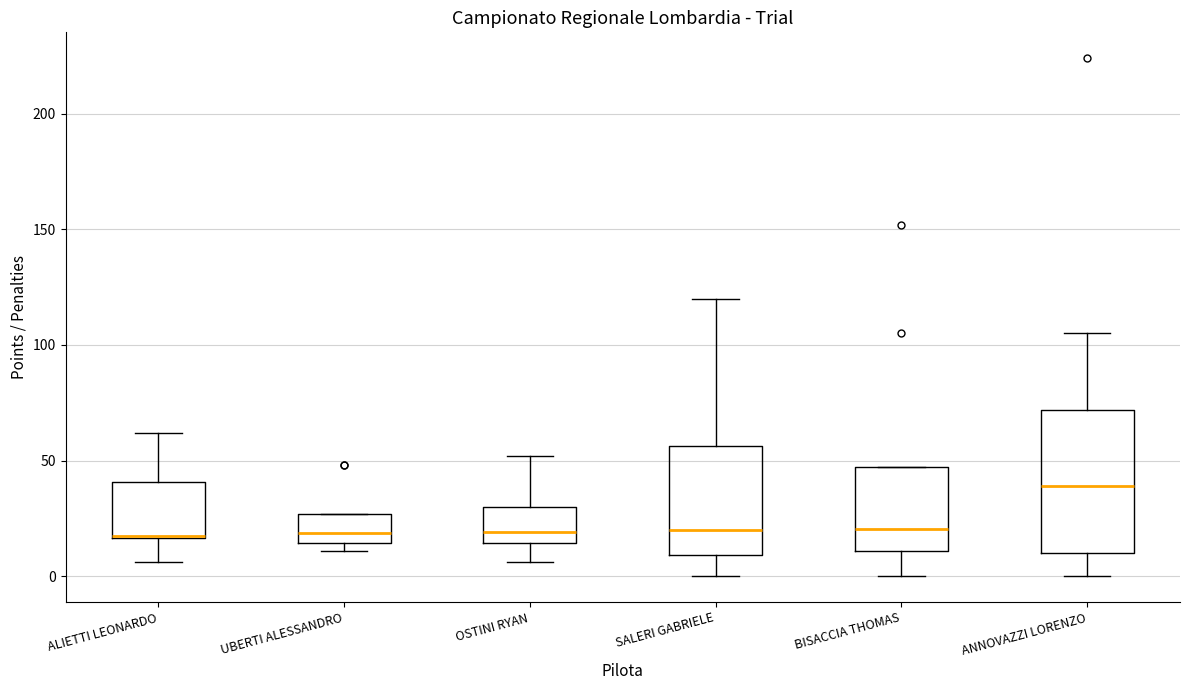

Which box is the tallest, from its lower edge to its upper edge?

ANNOVAZZI LORENZO